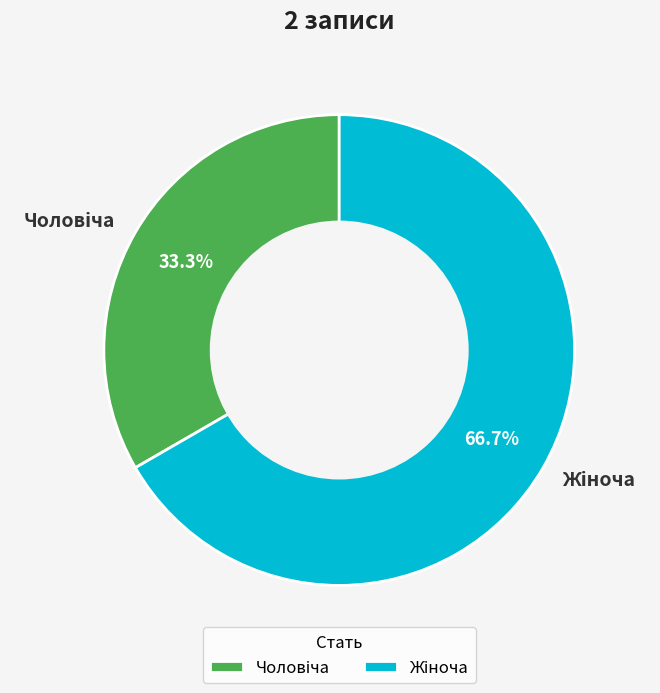

Does any single category account for the majority?

Yes